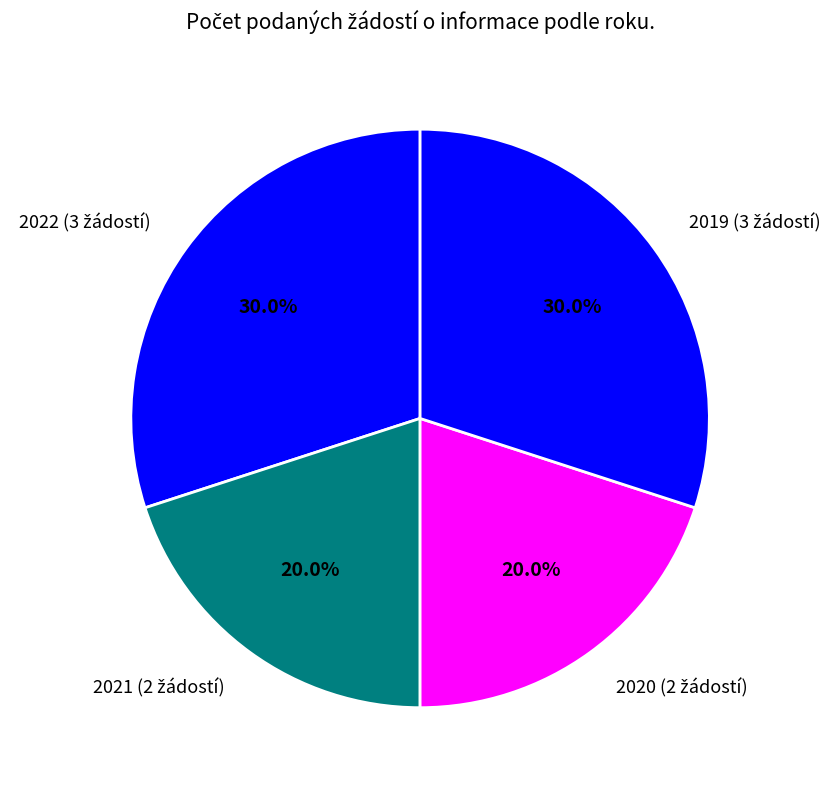

To the nearest percent, what is the difference between the largest and smallest slice percentages?

10%